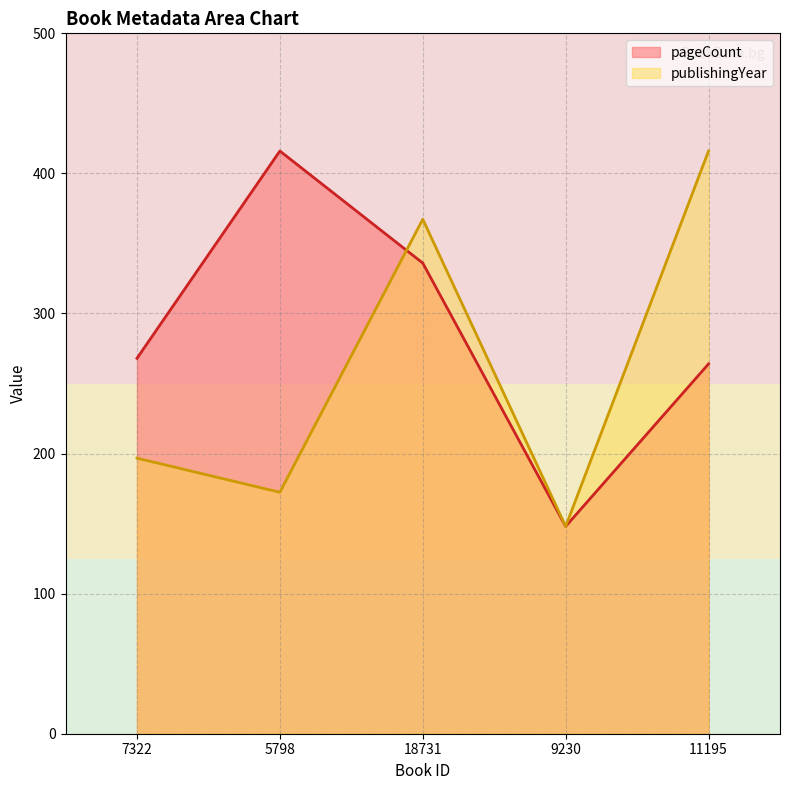

Reading left to right, what are all the values shown in this chart?

pageCount: 268.0	416.0	336.0	148.0	264.0
publishingYear: 196.7	172.4	367.3	148.0	416.0